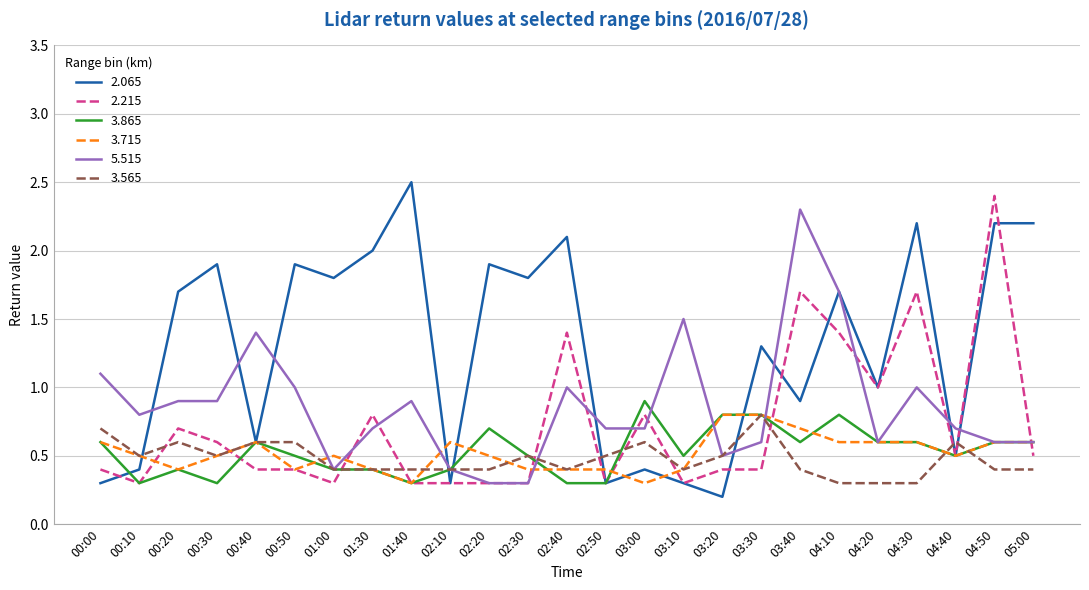

Read the 3.865 value at 00:40.

0.6